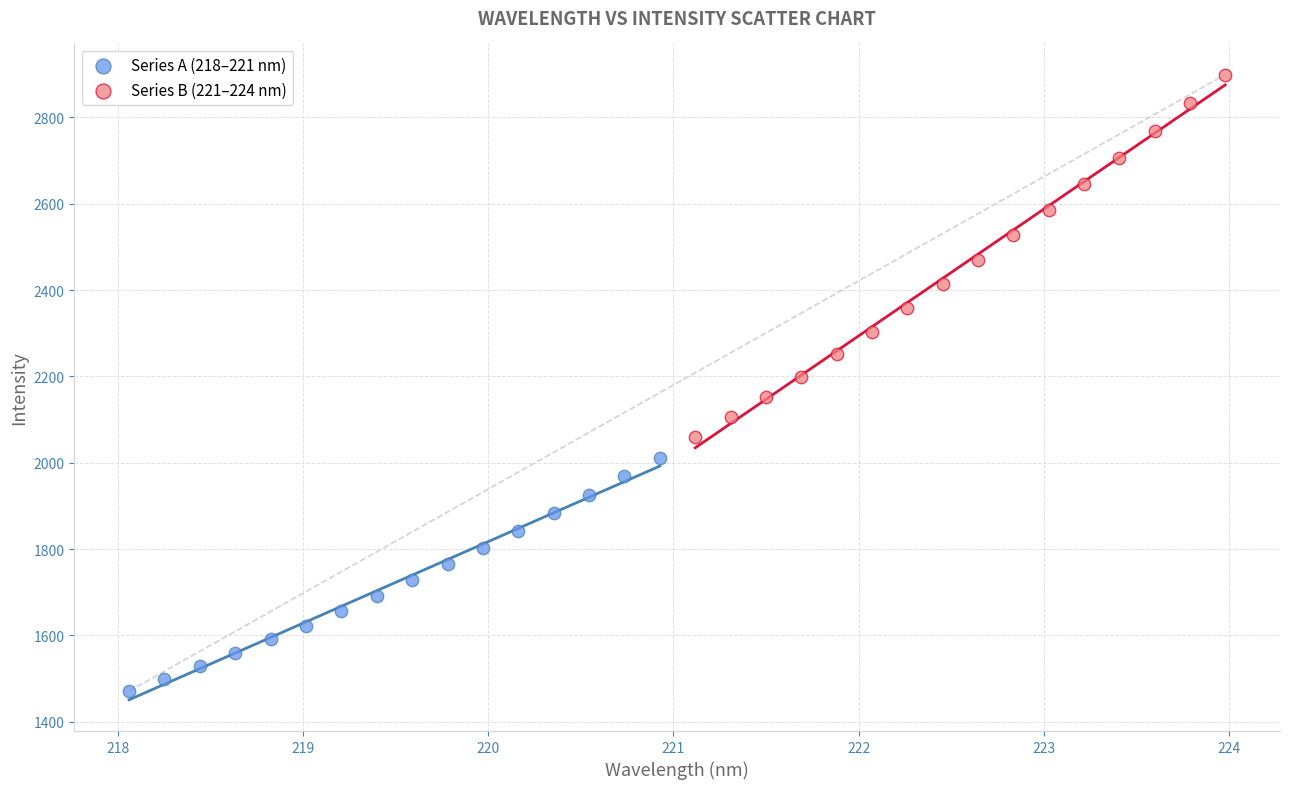

Which series reaches the maximum Y coordinate?

Series B (221–224 nm)